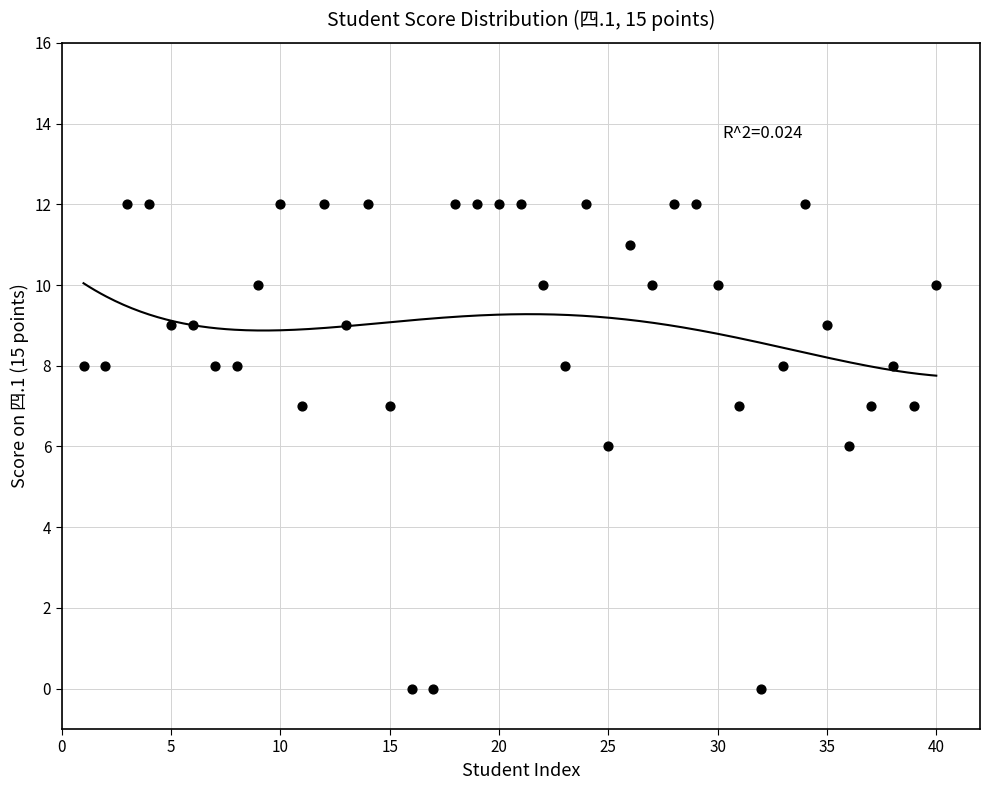

What is the range of Y values (max minus min)?

12